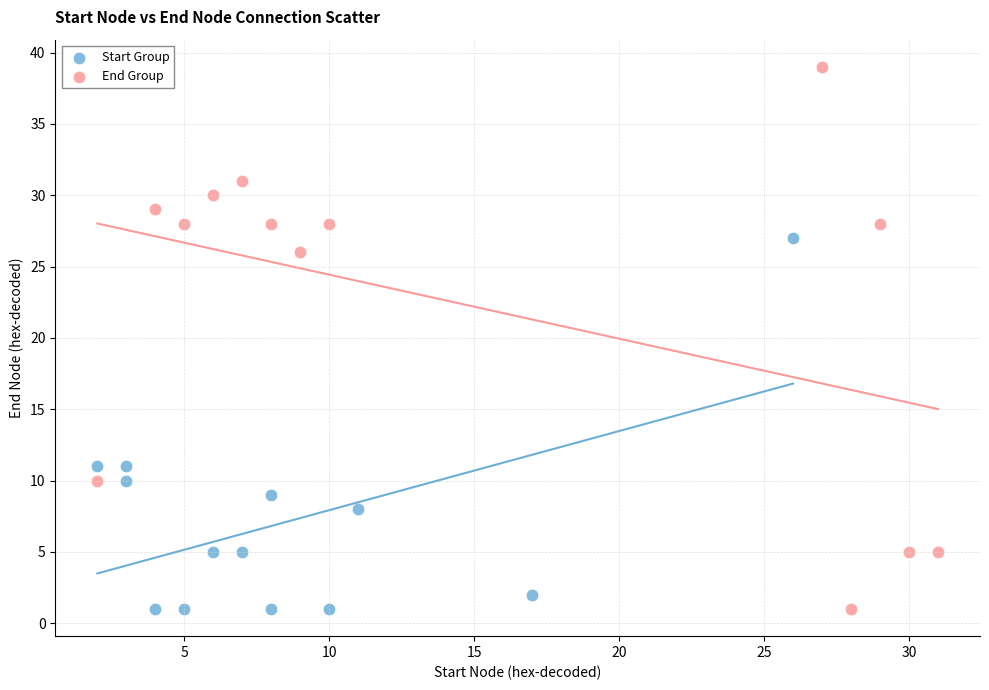

What are all the series names shown in the legend?

Start Group, End Group